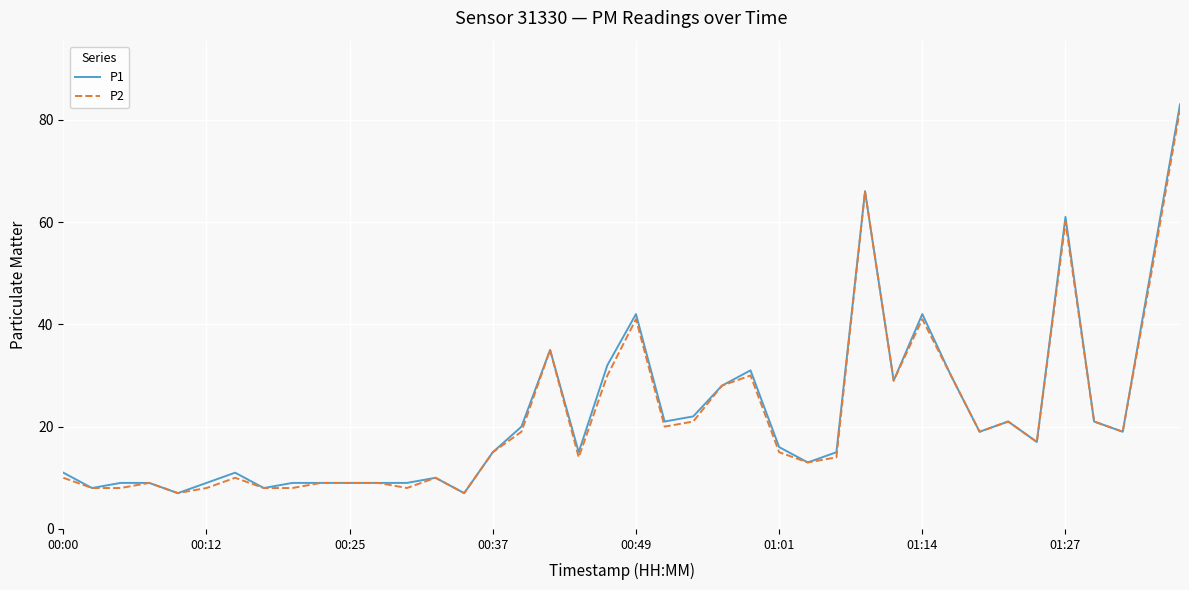

What is the maximum value shown in the chart?

83